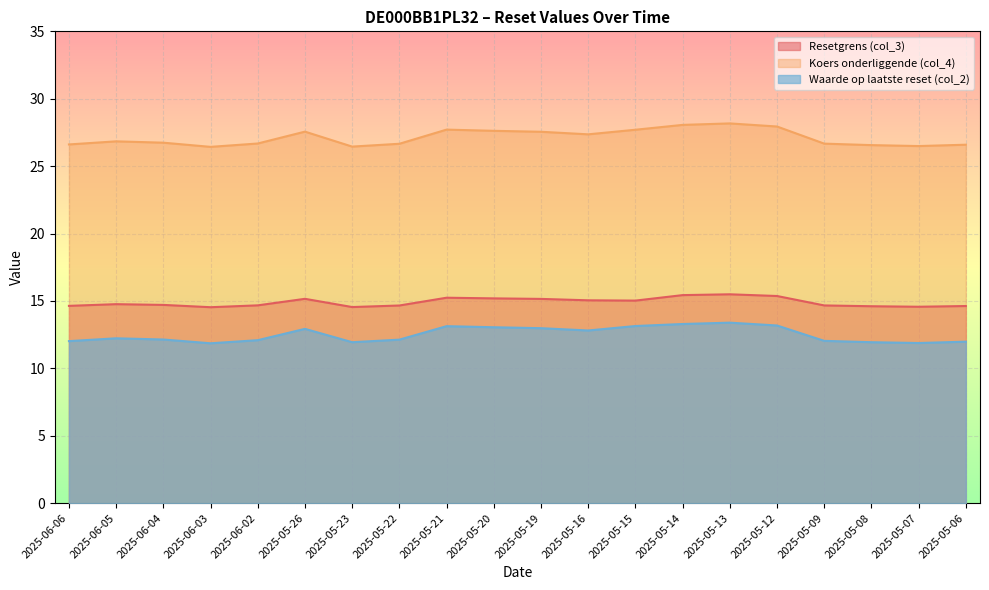

What is the value of the Waarde op laatste reset (col_2) point at the 14th from the left?

13.3